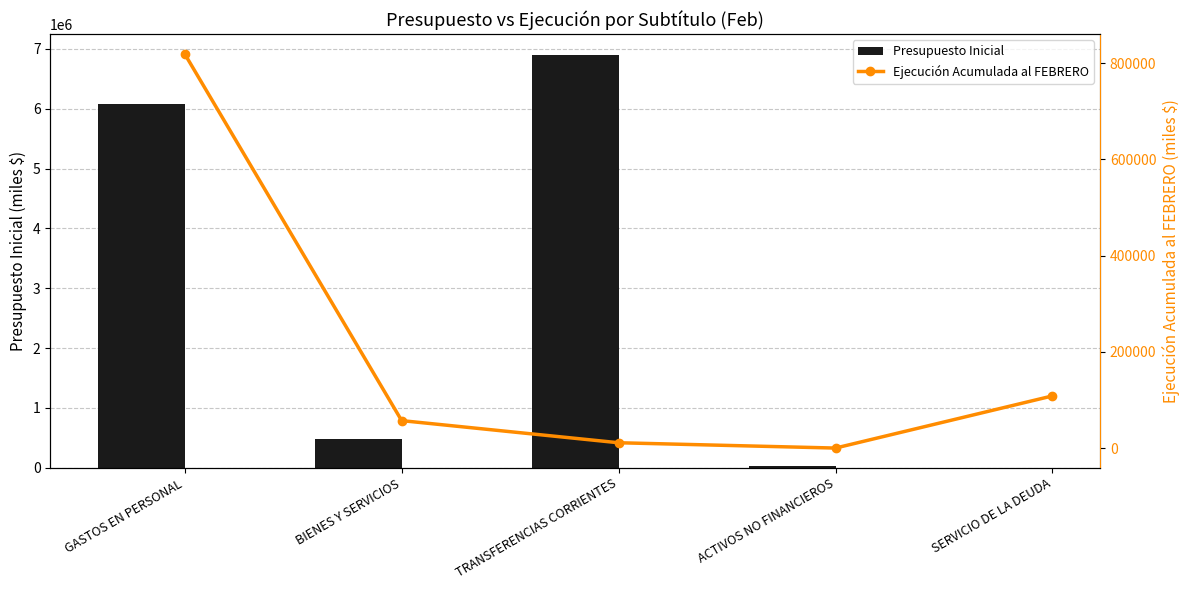

At which category does the chart reach its peak across all series?

TRANSFERENCIAS CORRIENTES